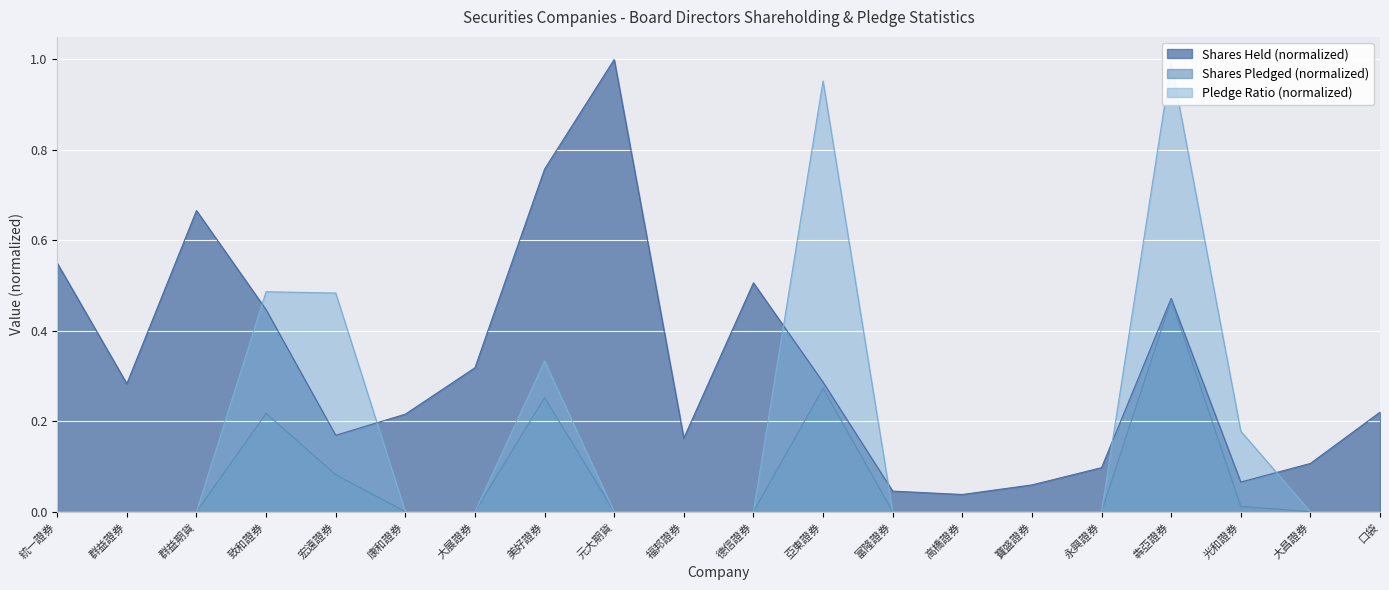

Rank the series by their maximum value, from highest to lowest.

Shares Held, Pledge Ratio %, Shares Pledged